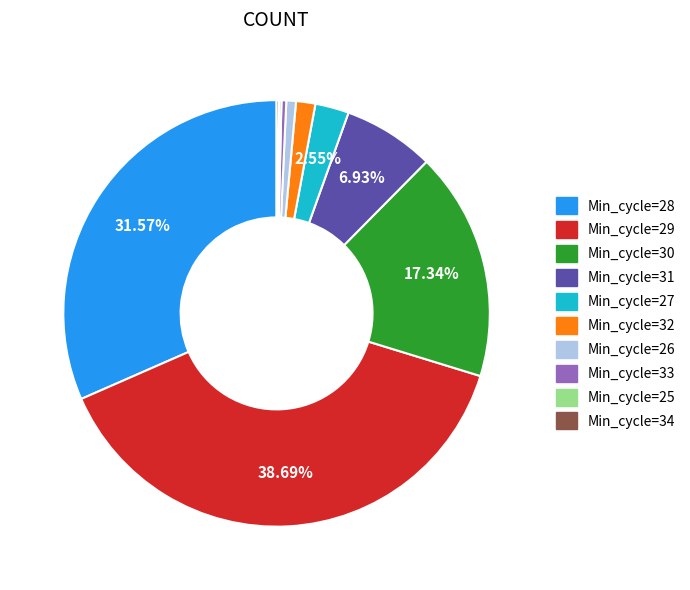

What is the ratio of the value at Min_cycle=30 to the value at Min_cycle=28?

0.5